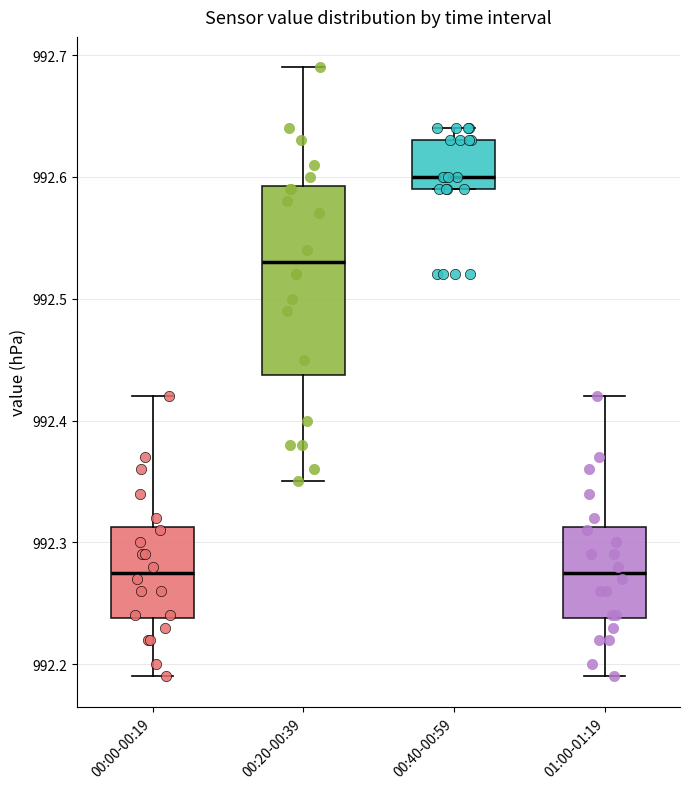

Reading left to right, read every box against the y-axis: the position of its median line, the range the box covers, and the ends of its whiskers. The values are not printed on the chart, so give them approximately, as read against the axis.

00:00-00:19: median 992.28, box 992.24 to 992.31, whiskers 992.19 to 992.42
00:20-00:39: median 992.53, box 992.44 to 992.59, whiskers 992.35 to 992.69
00:40-00:59: median 992.60, box 992.59 to 992.63, whiskers 992.59 to 992.64
01:00-01:19: median 992.28, box 992.24 to 992.31, whiskers 992.19 to 992.42